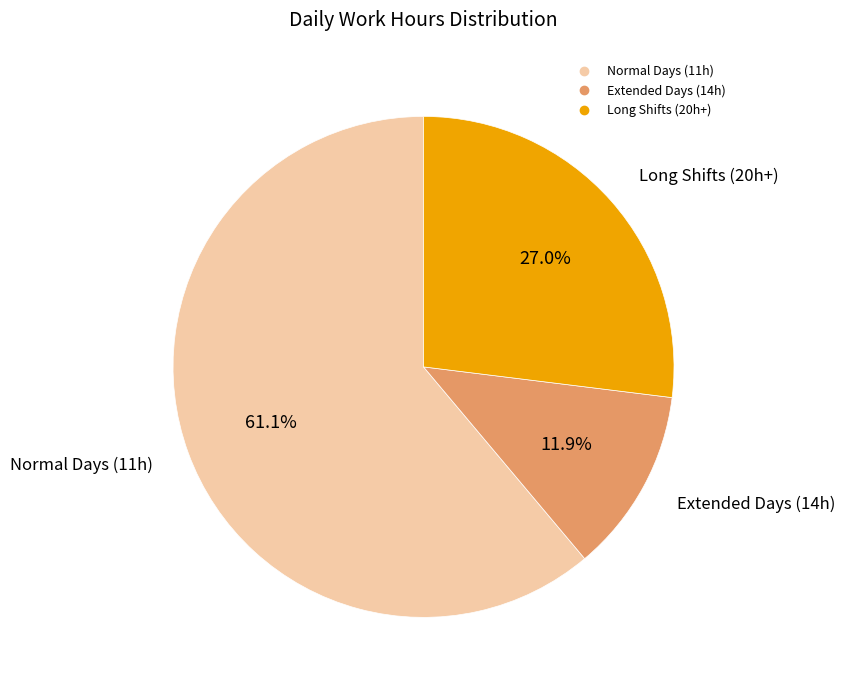

Is there a majority slice in this chart?

Yes